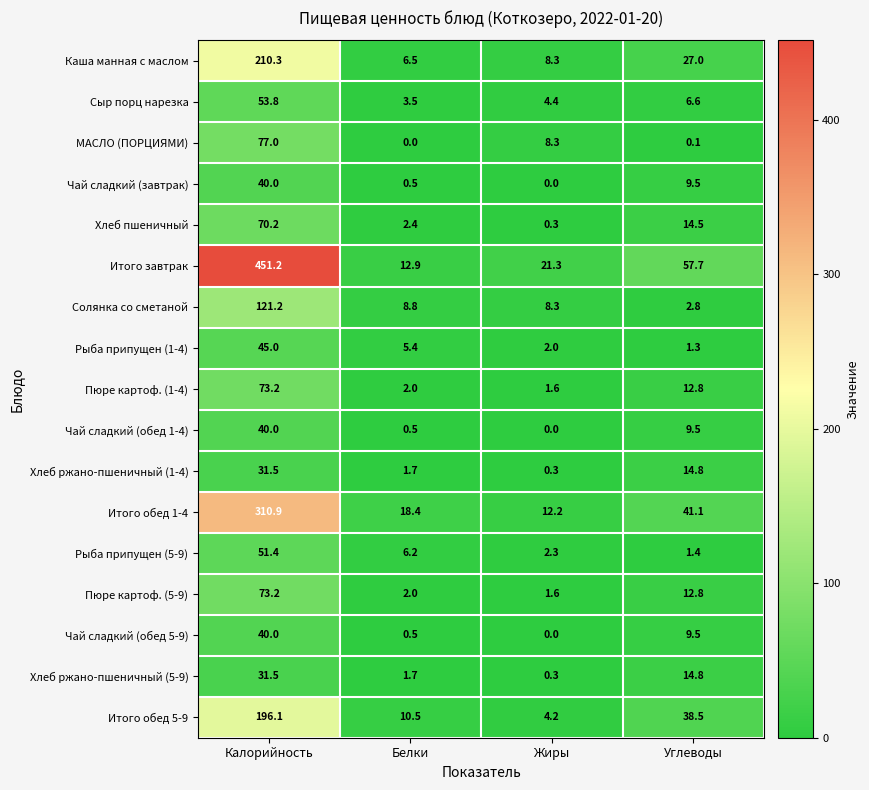

Which series has the largest total across all categories?

Итого завтрак